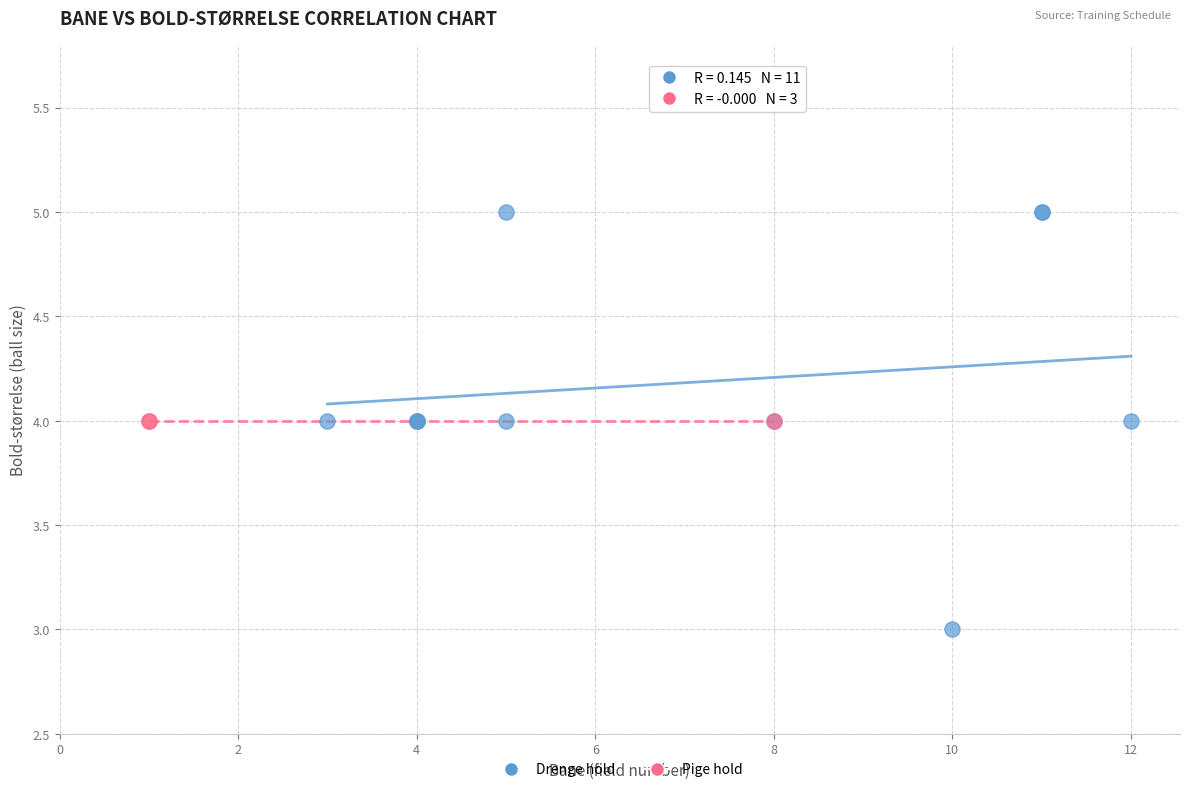

Which series reaches the minimum Y coordinate?

Drenge hold